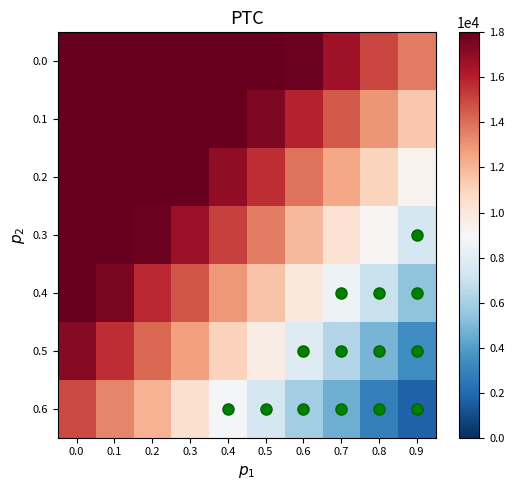

What is the maximum value shown in the chart?

18000.0